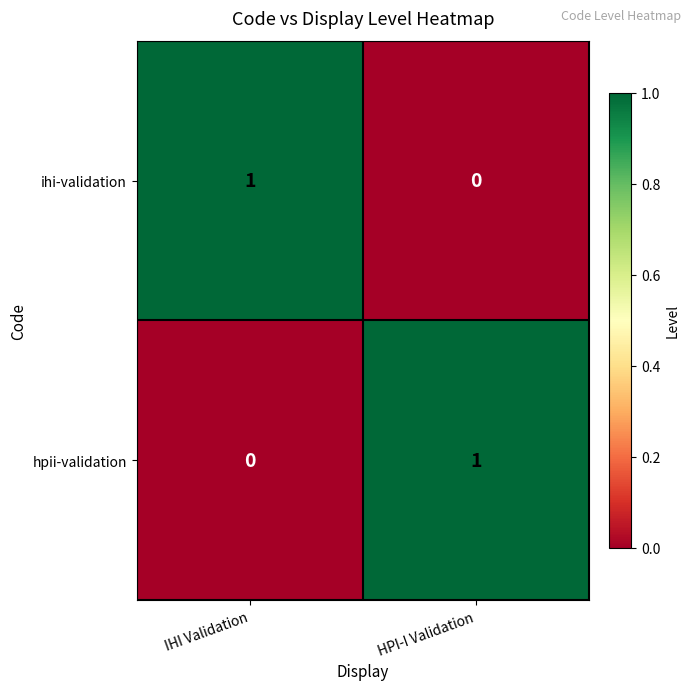

The value of ihi-validation at IHI Validation is 1. True or false?

True